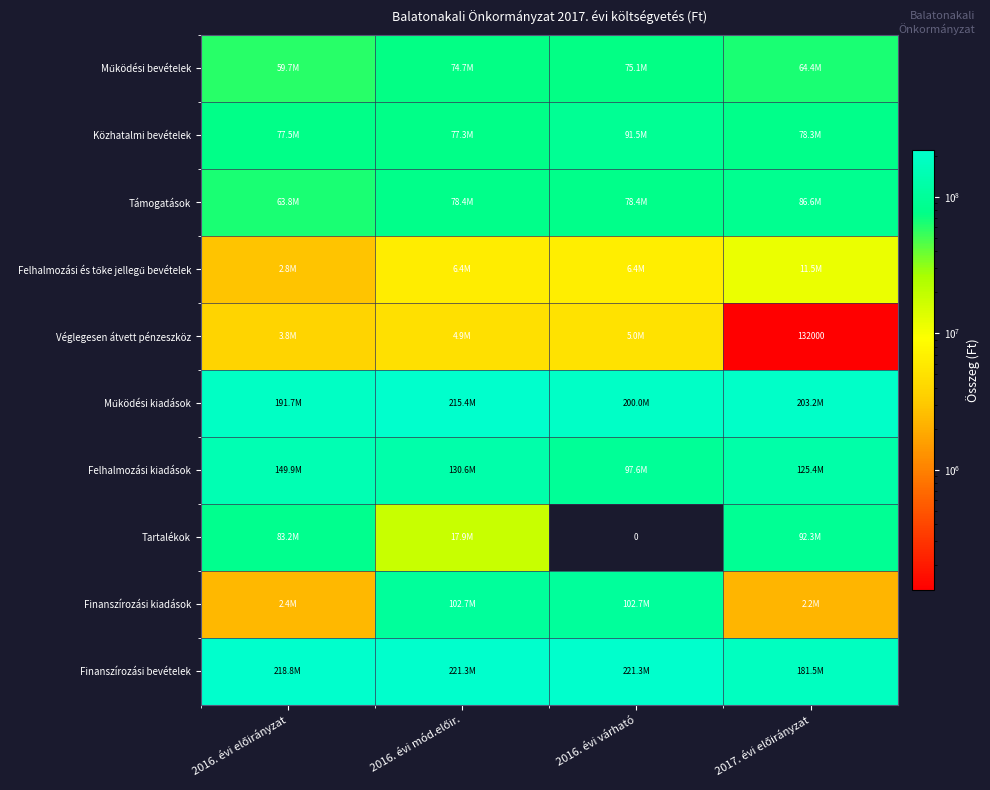

List the labels in order of Finanszírozási kiadások value, largest first.

2016. évi mód.előir., 2016. évi várható, 2016. évi előirányzat, 2017. évi előirányzat